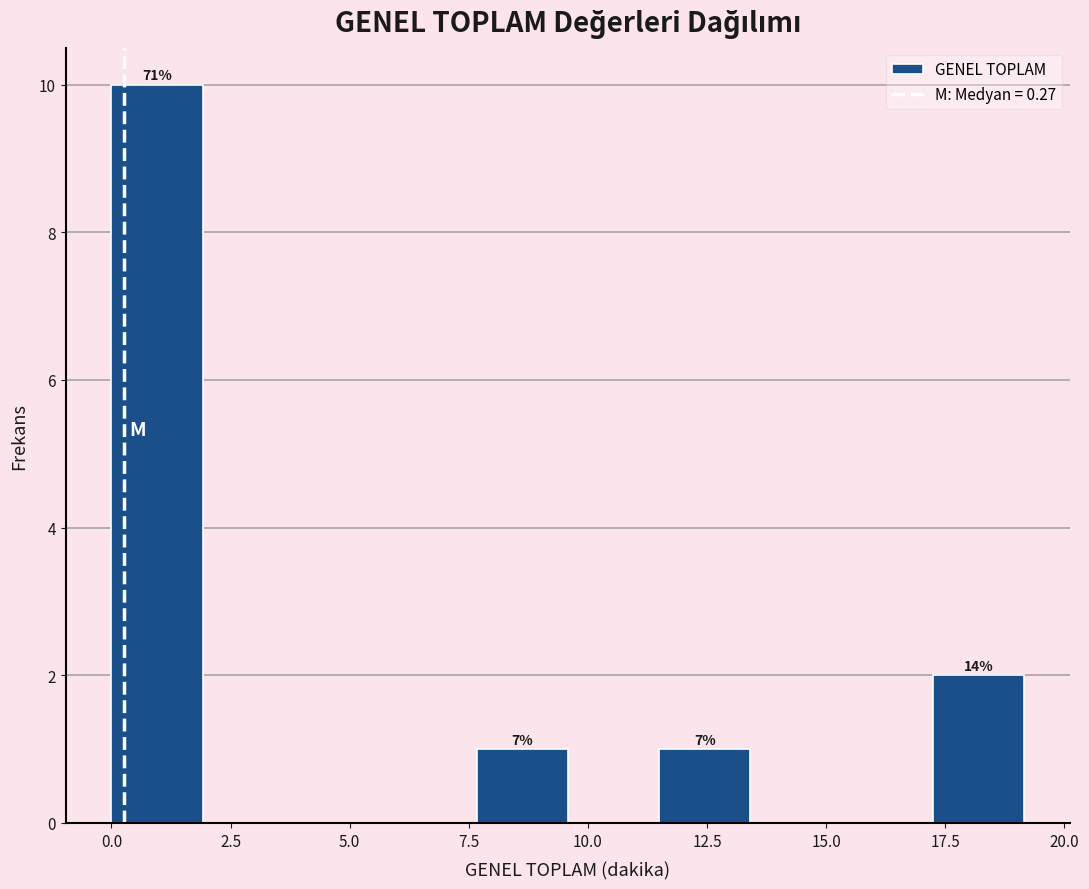

Read against the x-axis, roughly where is the centre of the tallest bar?

1.0